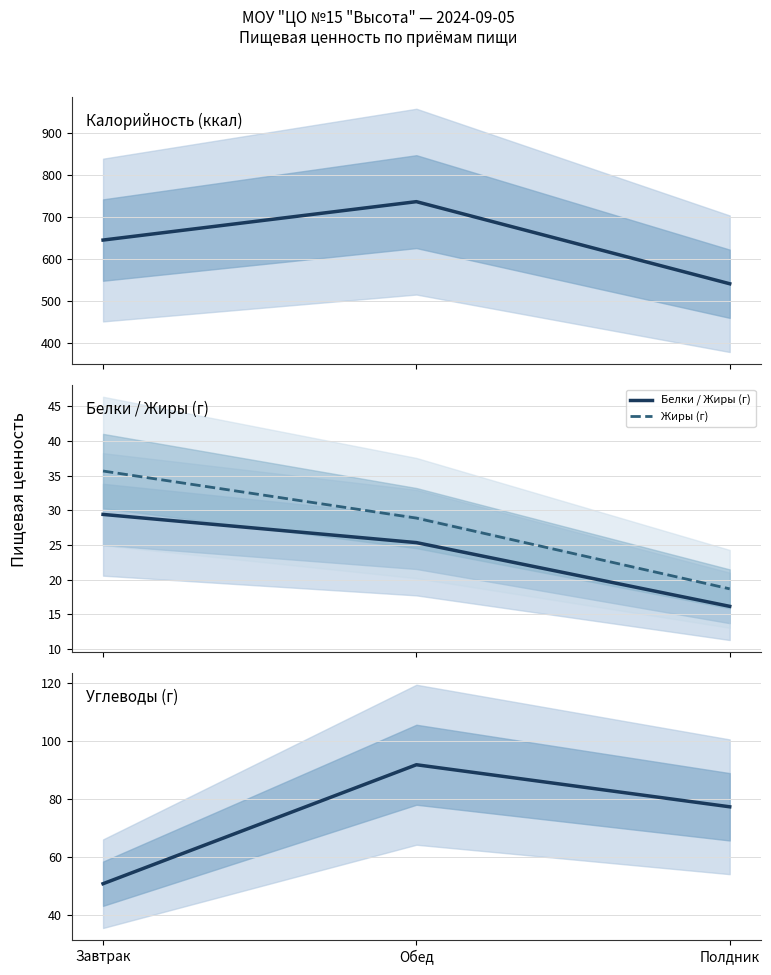

At Полдник, list the series in order from smallest to largest.

Белки / Жиры (г), Жиры (г), Углеводы (г), Калорийность (ккал)